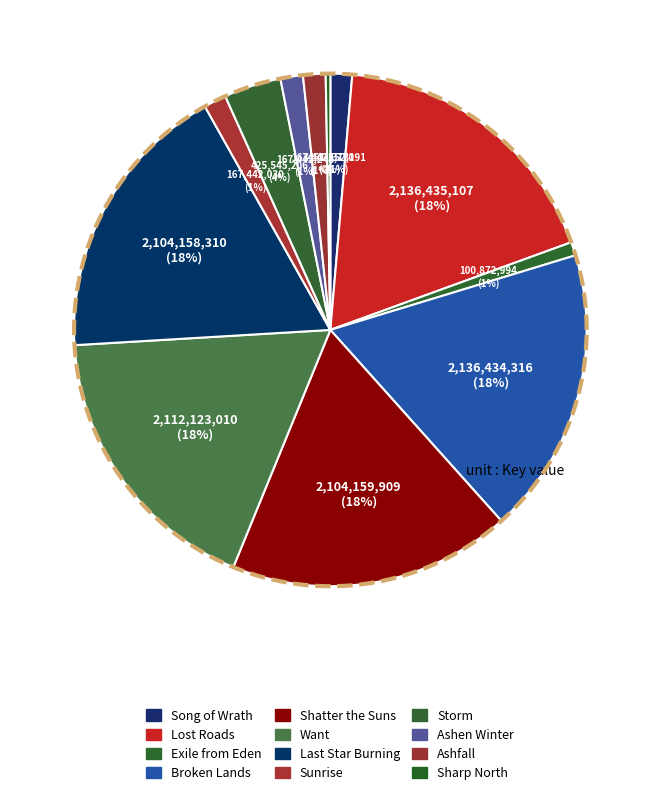

To the nearest percent, what percentage of the pie is Sunrise?

1%